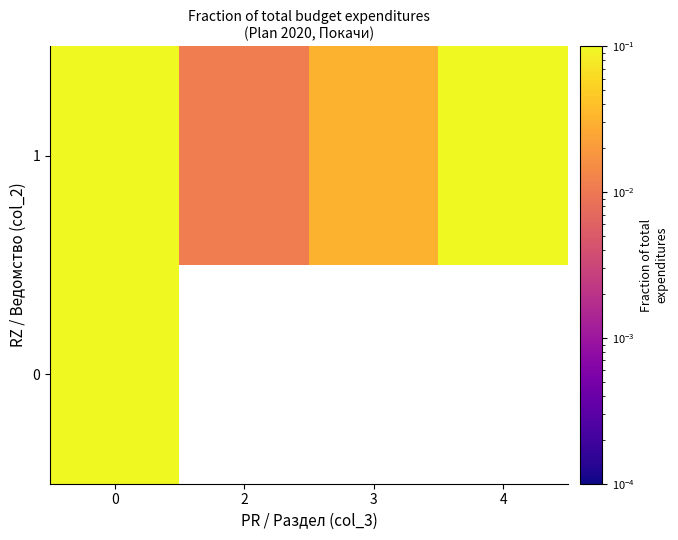

True or false: 1 has a value of 0.1 at 0.

True